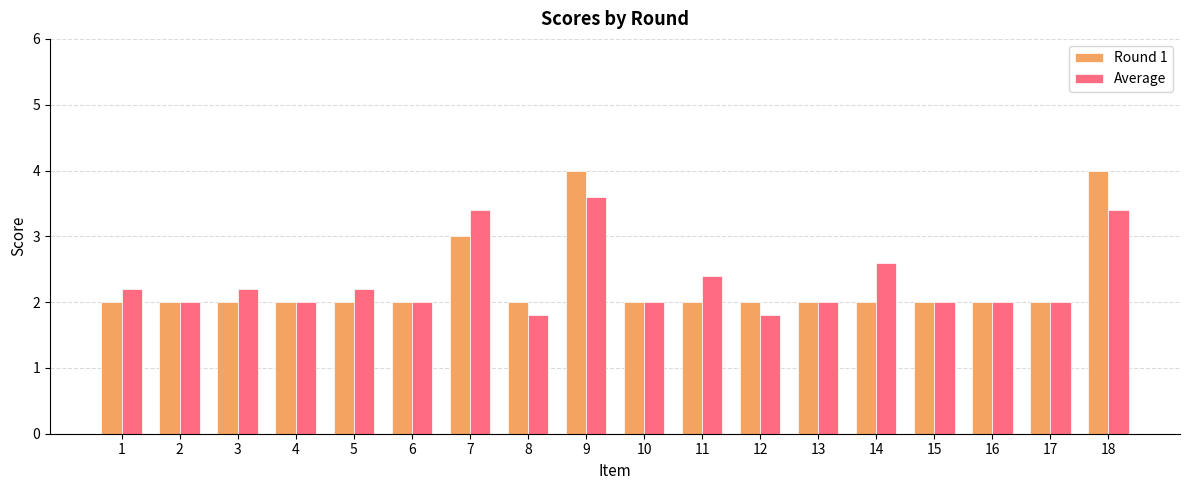

What are all the series names shown in the legend?

Round 1, Average